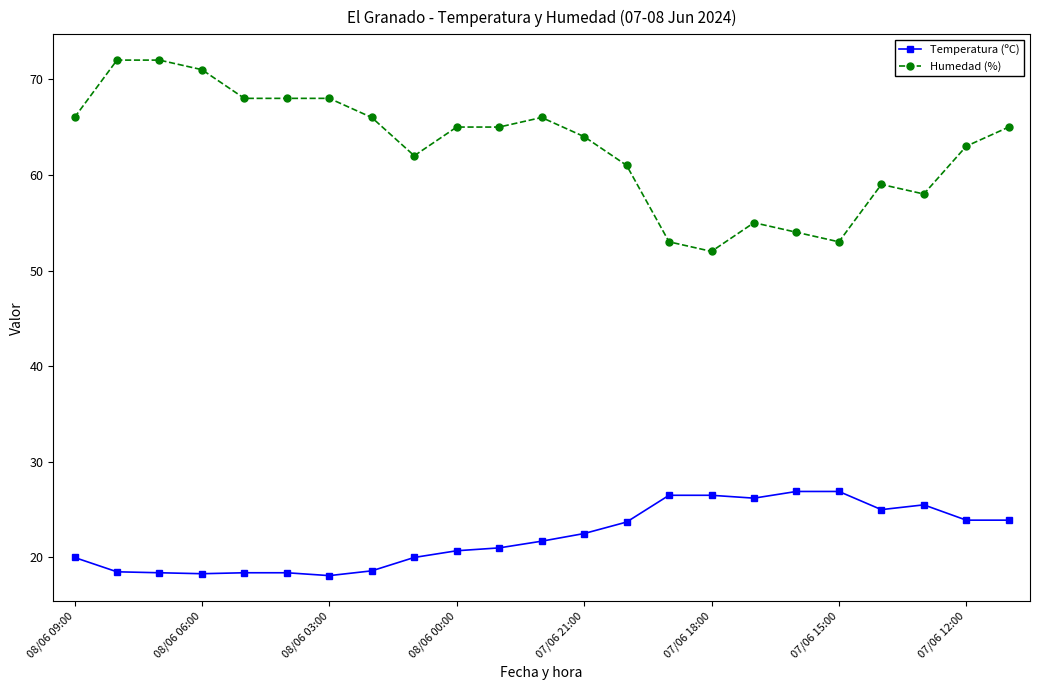

How many lines are shown in the chart?

2